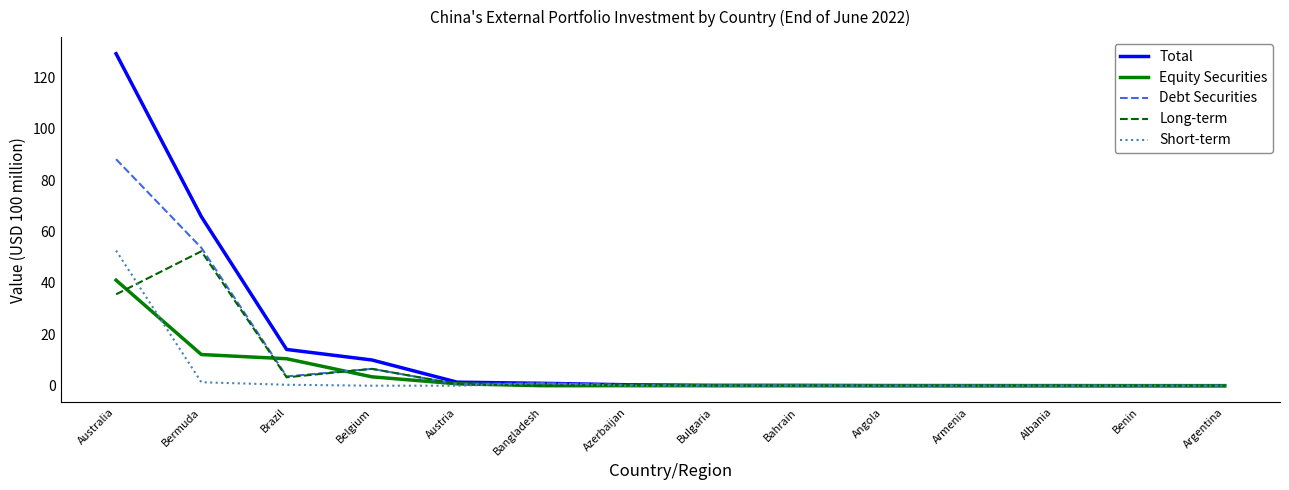

What is the difference between the maximum and minimum values in the Debt Securities series?

88.1